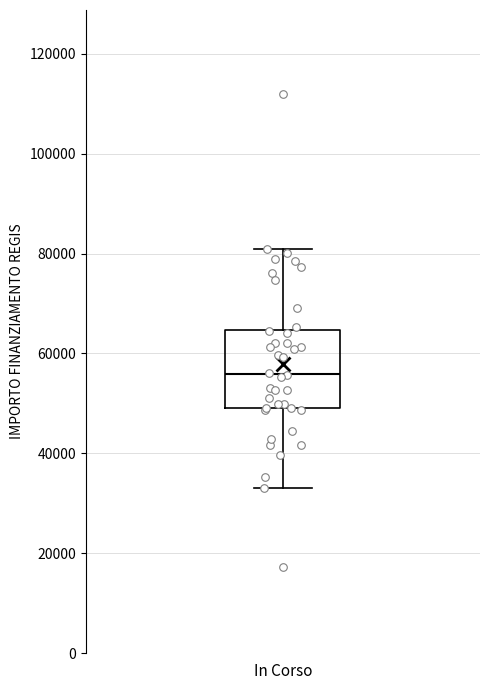

Read this box plot against the y-axis: the position of the median line, the range covered by the box, and the ends of both whiskers. The values are not printed on the chart, so give them approximately, as read against the axis.

median 56000, box 50000 to 64000, whiskers 32000 to 80000